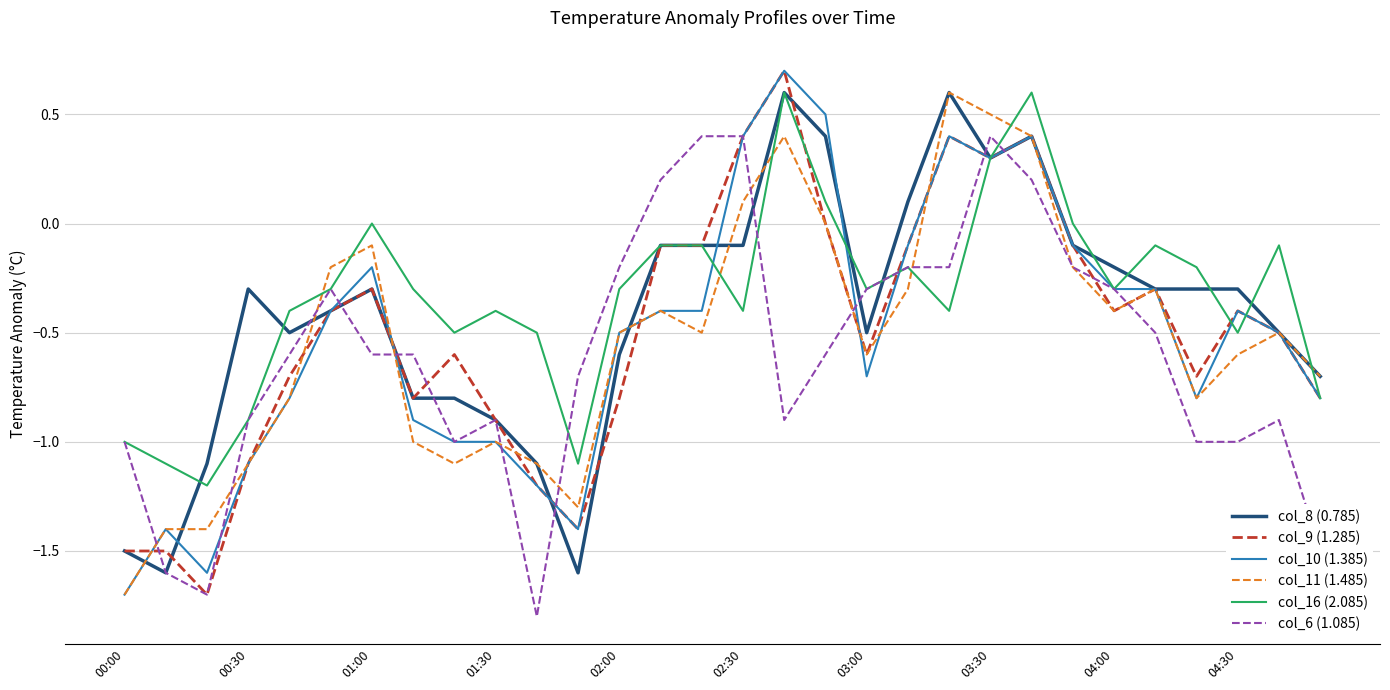

How many values in the col_6 (1.085) series are below 0?

25